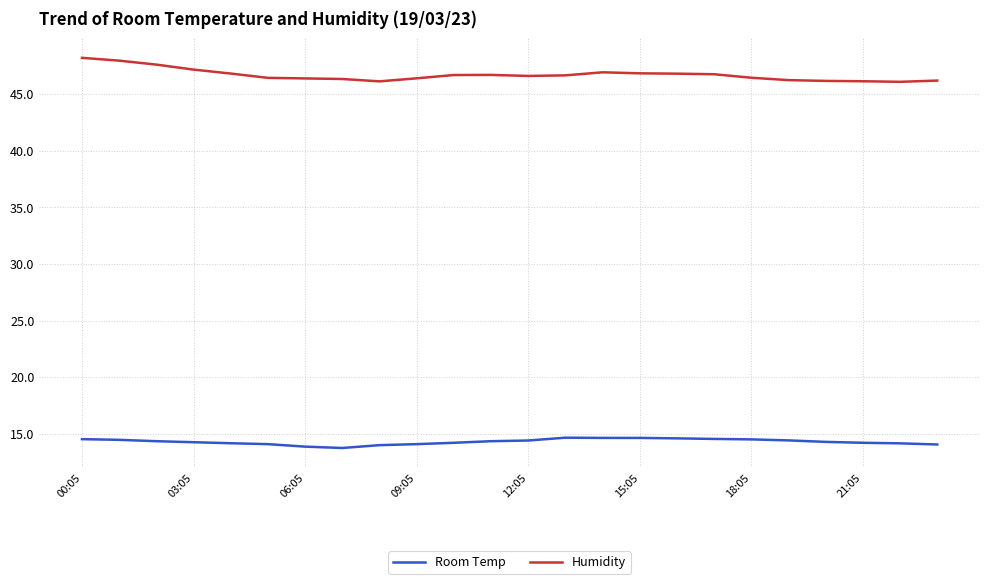

True or false: Room Temp and Humidity cross at least once.

False